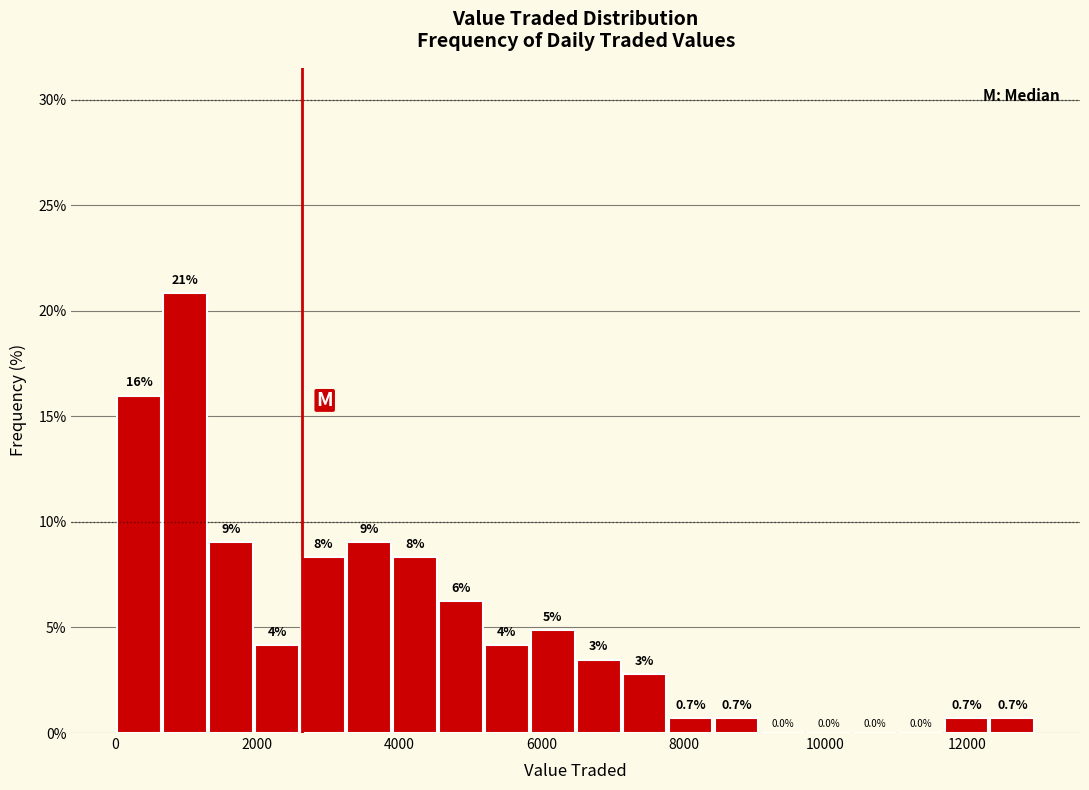

Around what value on the x-axis is the tallest bar? Give the approximate position of its centre, as read against the axis.

1000